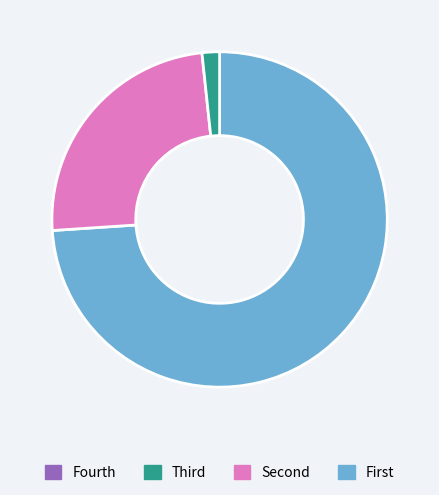

How many slices are in this pie chart?

3